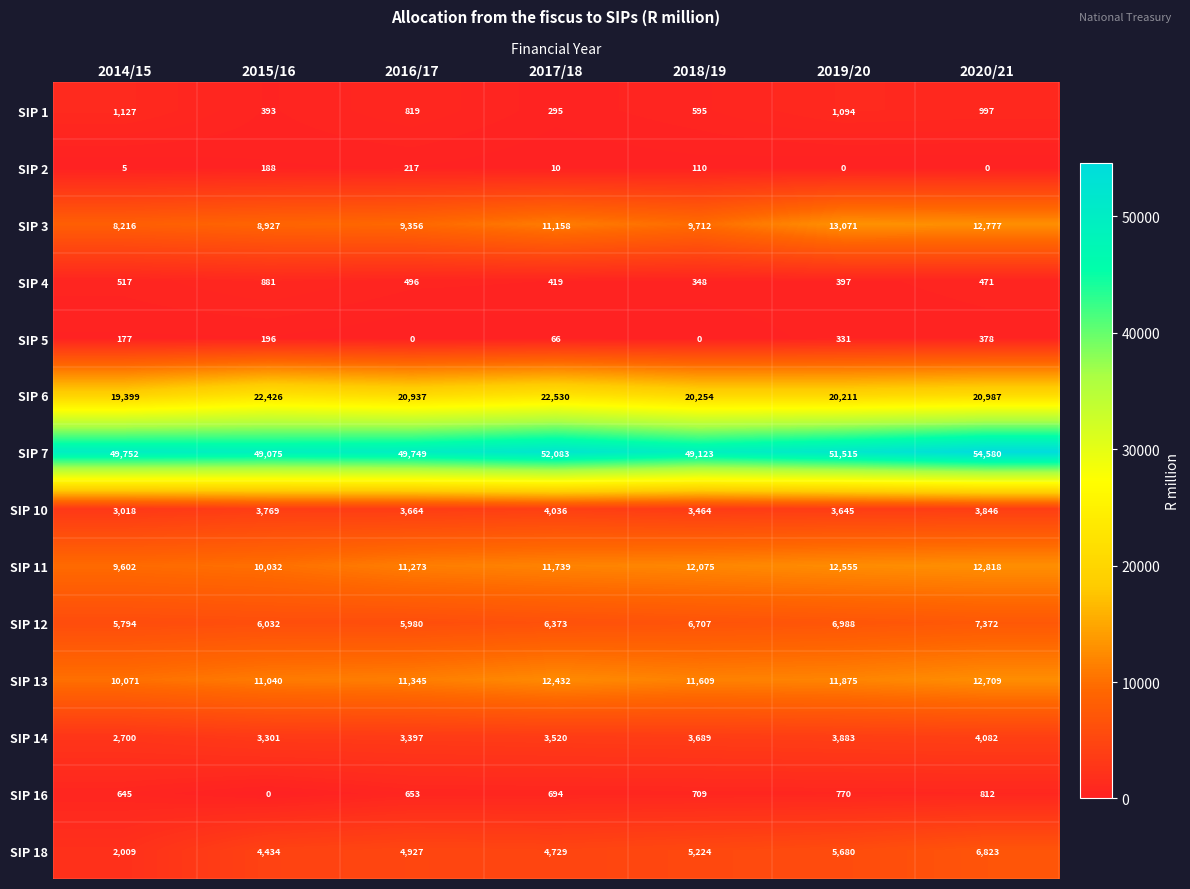

At how many categories does at least one series exceed 5991?

7